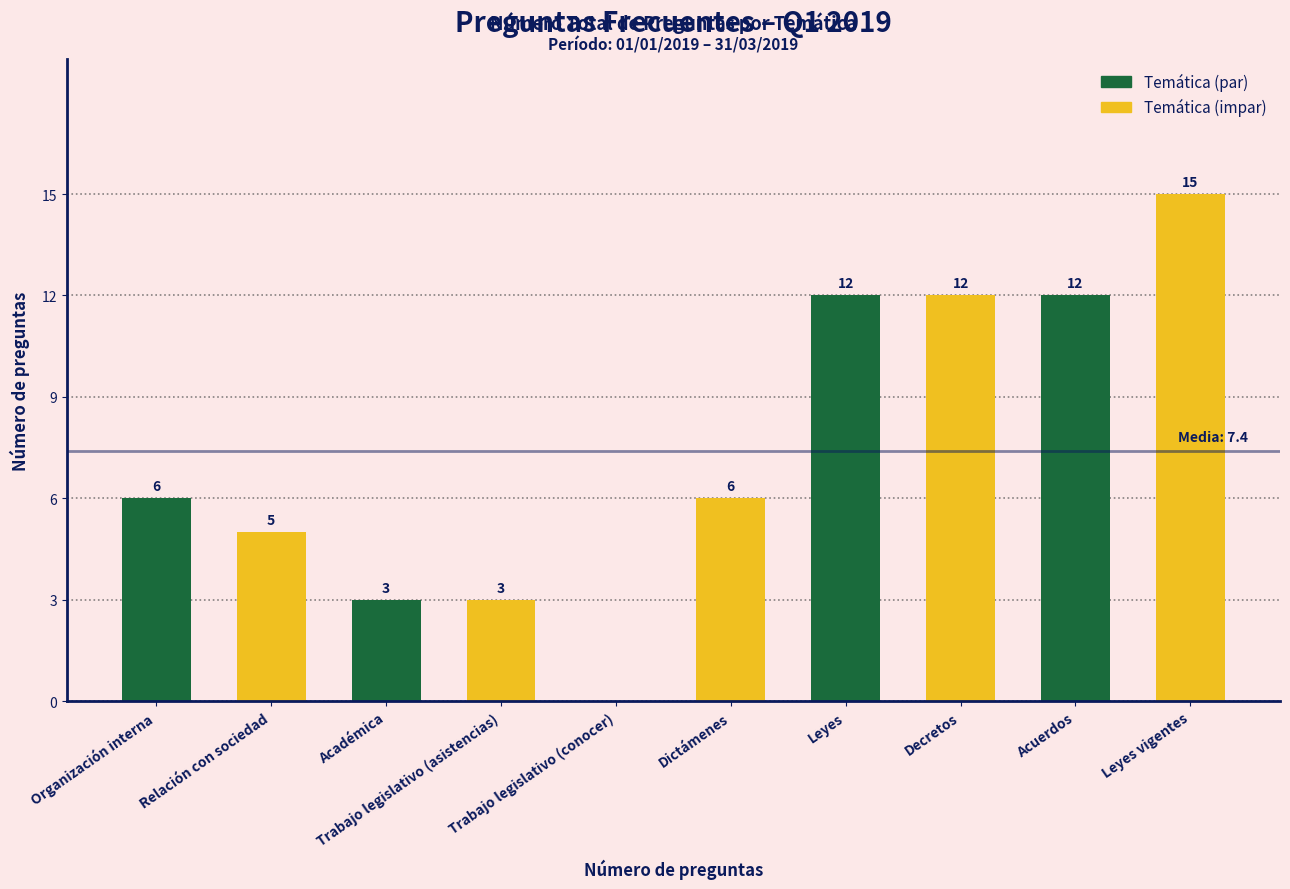

The value at Trabajo legislativo (asistencias) is 4. True or false?

False